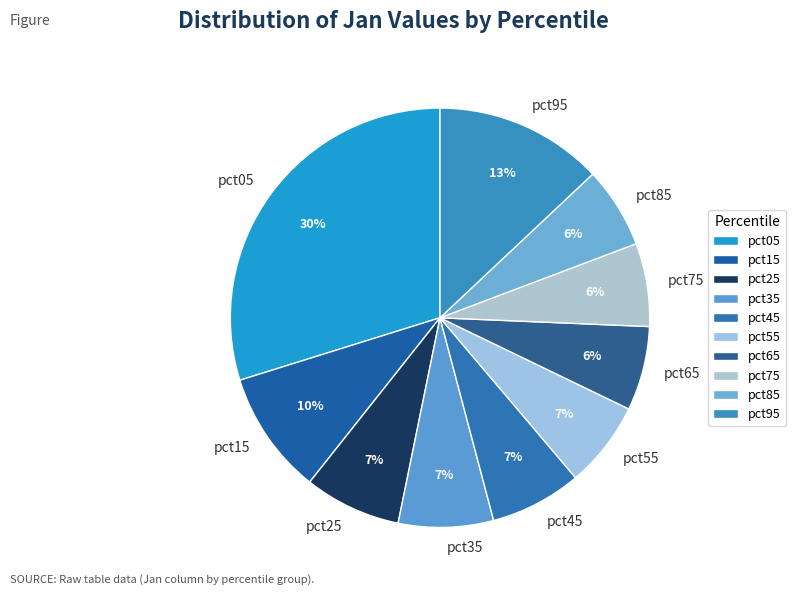

Combined, do pct05 and pct95 account for over 50%?

No